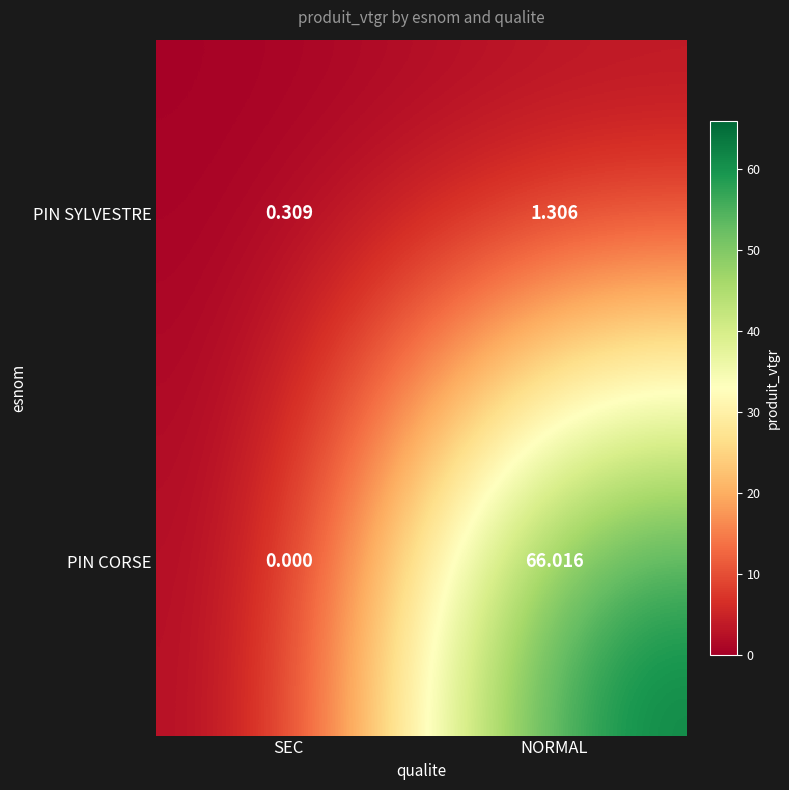

List the series in order of their peak value, highest first.

PIN CORSE, PIN SYLVESTRE